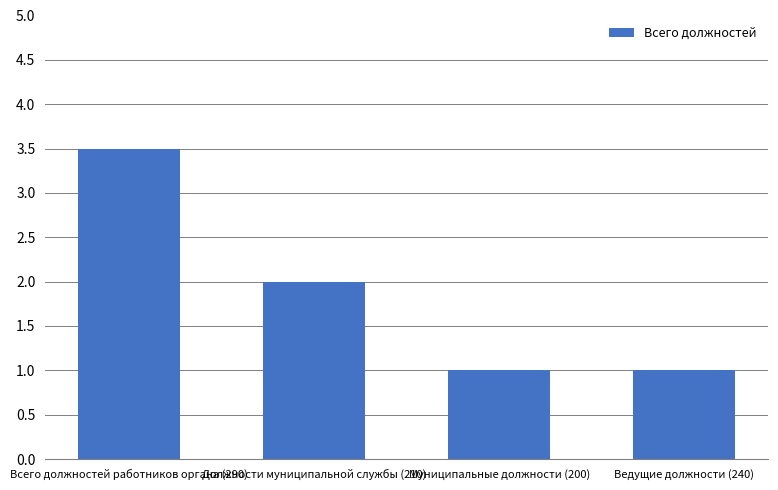

What is the maximum value shown in the chart?

3.5